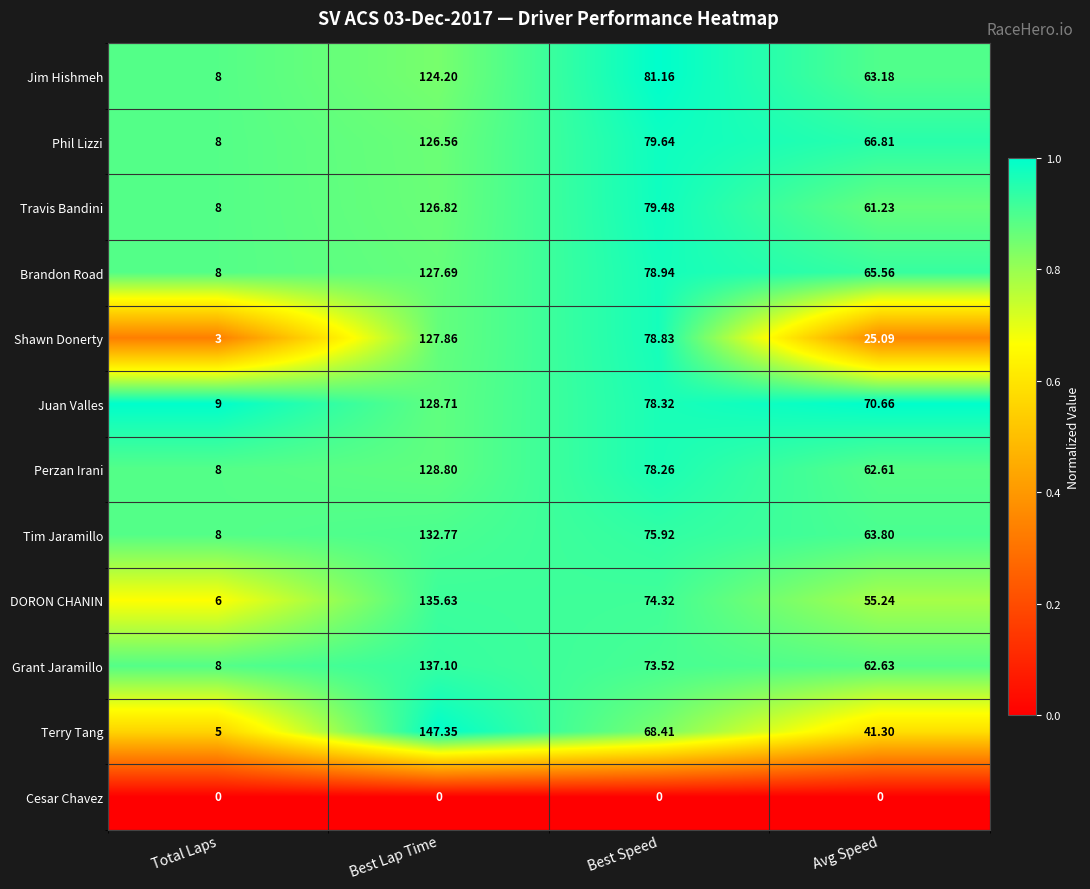

Which series has the widest spread of values?

Terry Tang